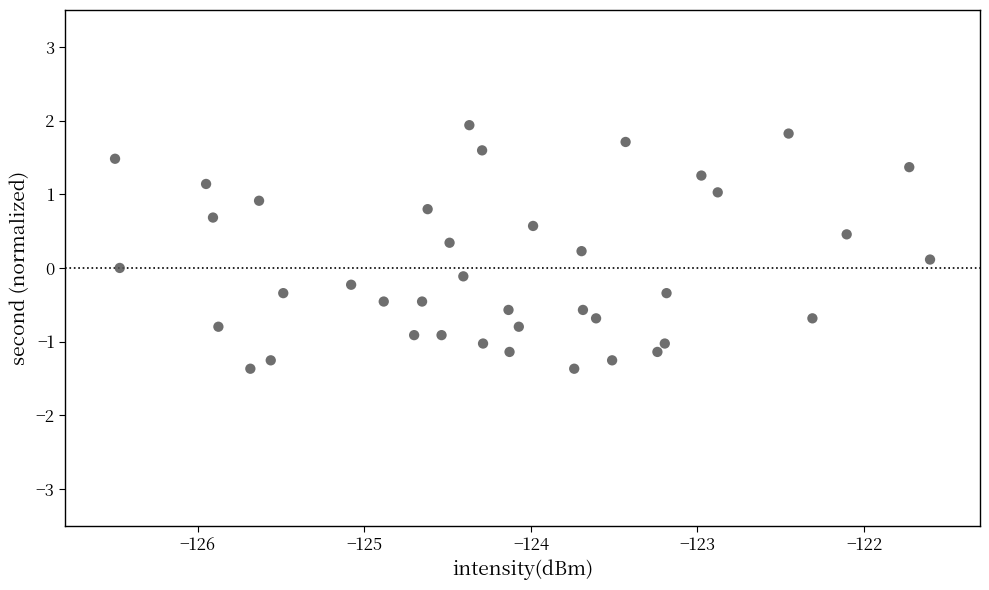

What is the range of Y values (max minus min)?

3.3